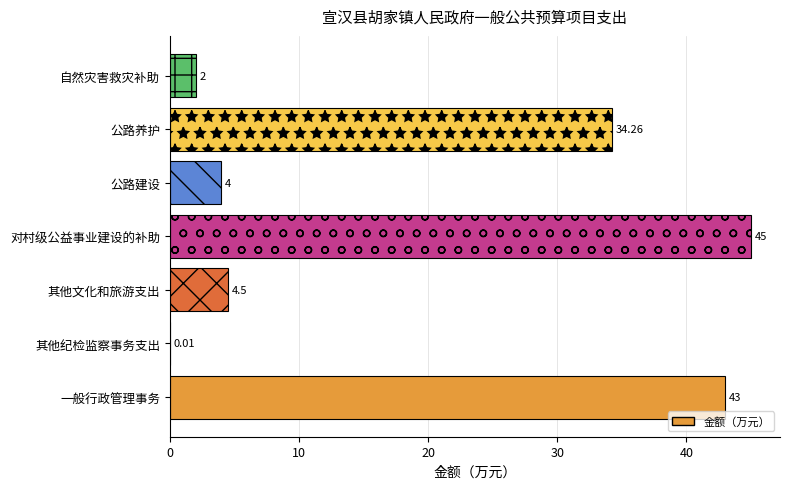

At which label is the value closest to 22?

公路养护